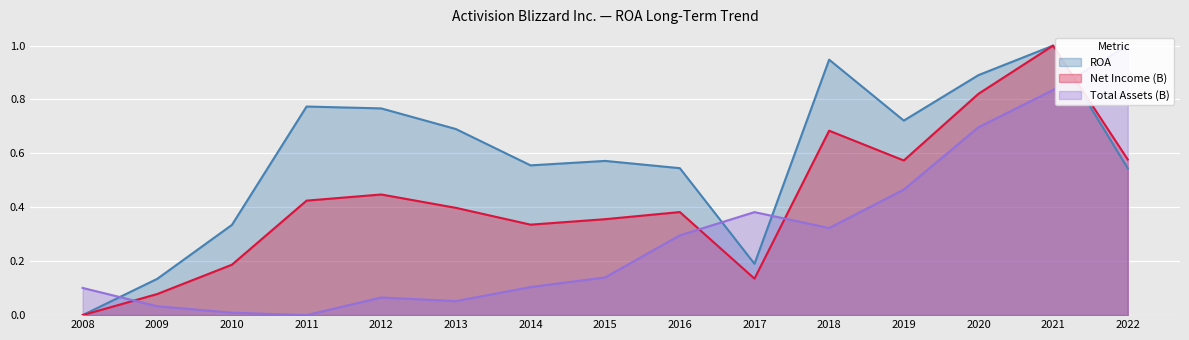

Which has a higher value, 2022 or 2013?

2013